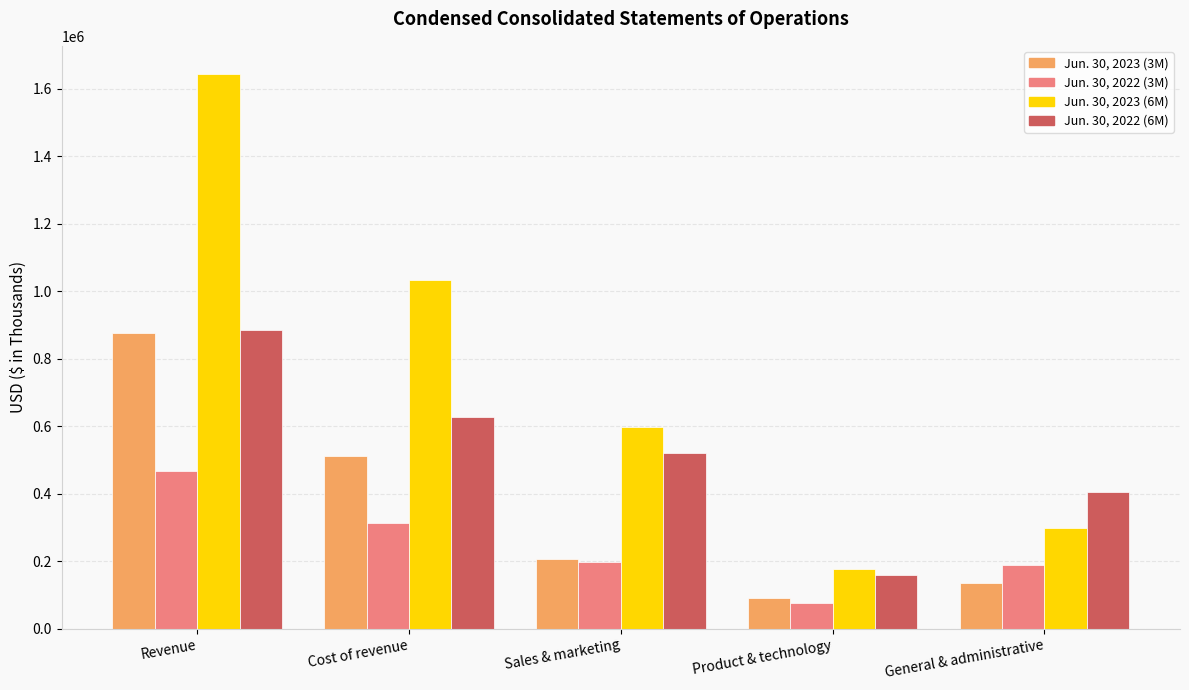

List the labels in order of Jun. 30, 2023 (3M) value, smallest first.

Product & technology, General & administrative, Sales & marketing, Cost of revenue, Revenue